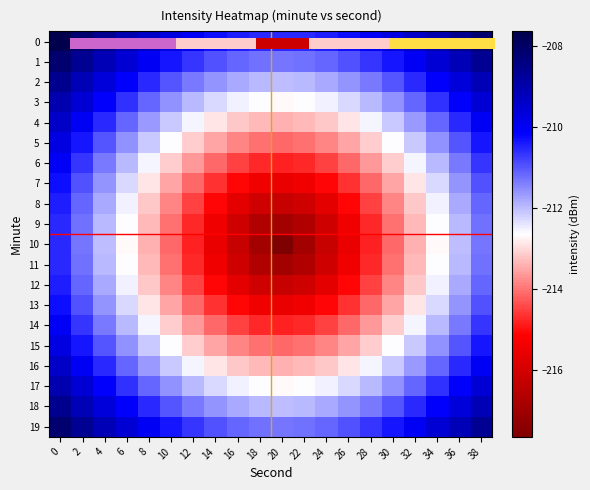

What value does the 7 series have at 36?

-211.6